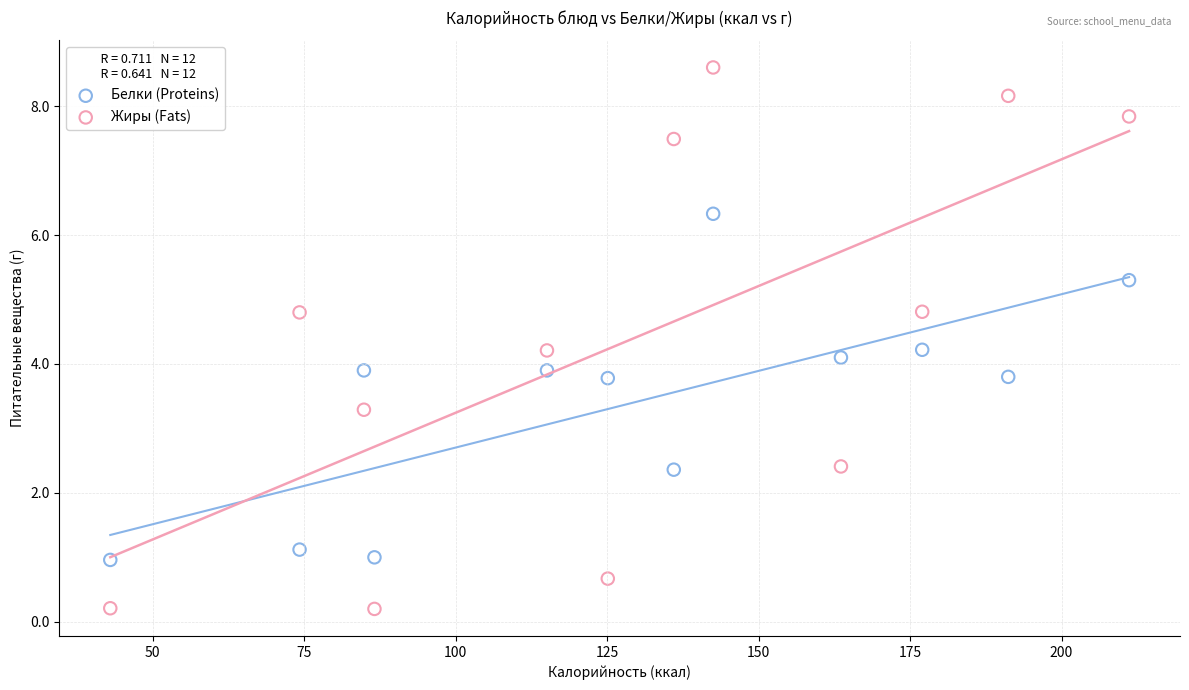

Which series has the widest spread of Y values?

Жиры (Fats)